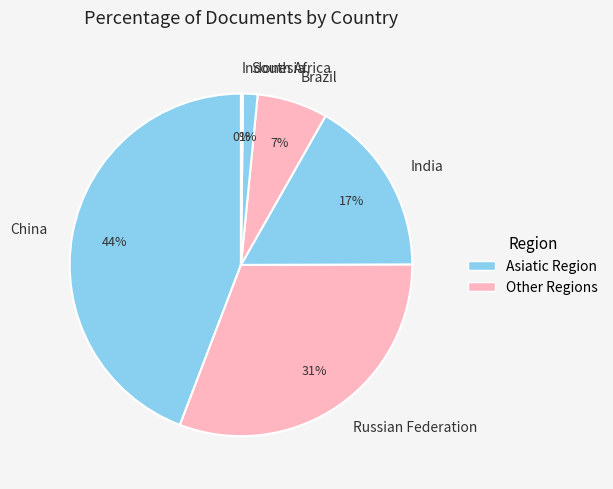

To the nearest percent, what is the difference between the Russian Federation and China slice percentages?

13%